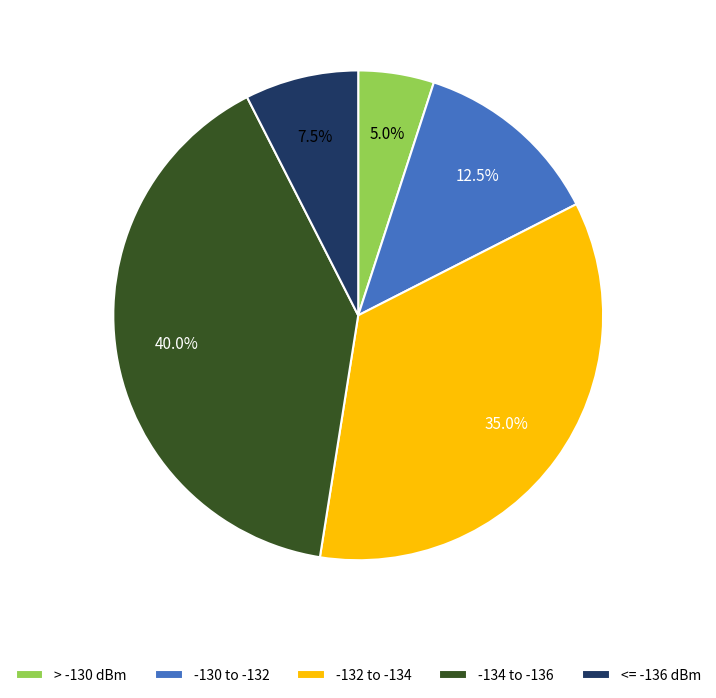

Which slice is the largest?

-134 to -136